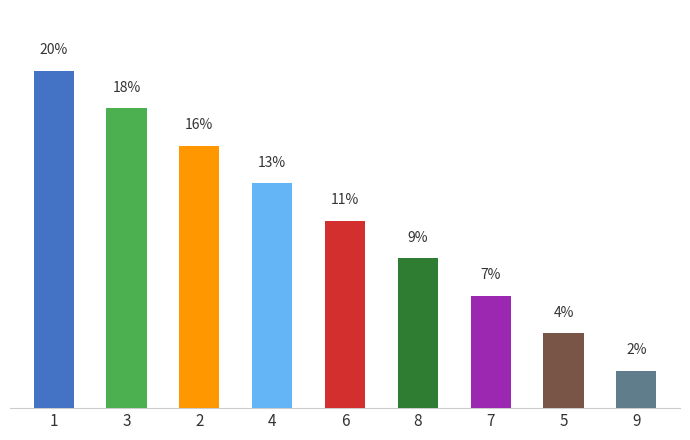

Does the chart contain any negative values?

No